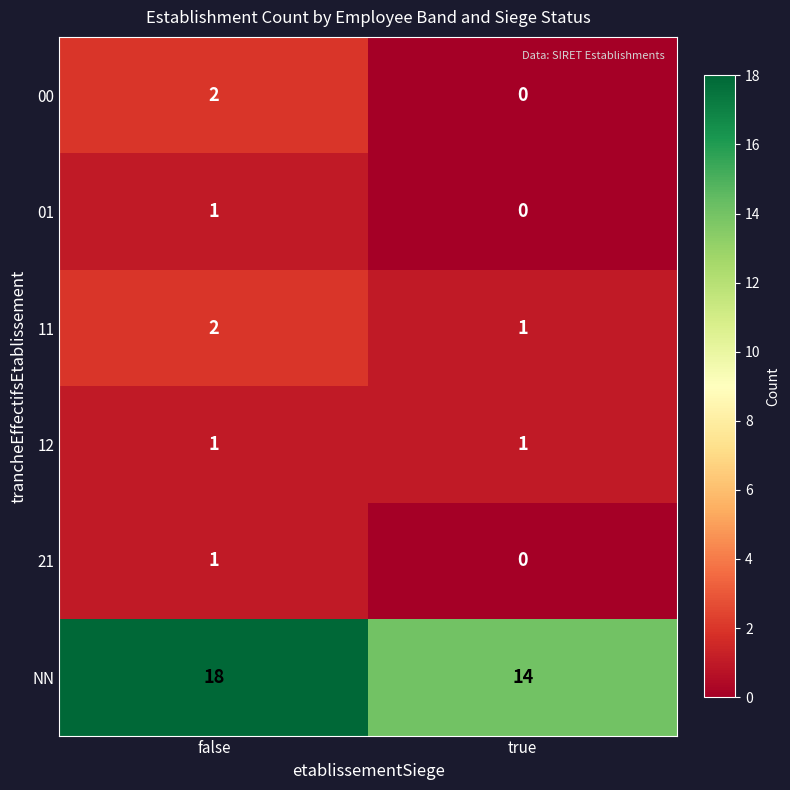

At how many categories does at least one series exceed 11?

2